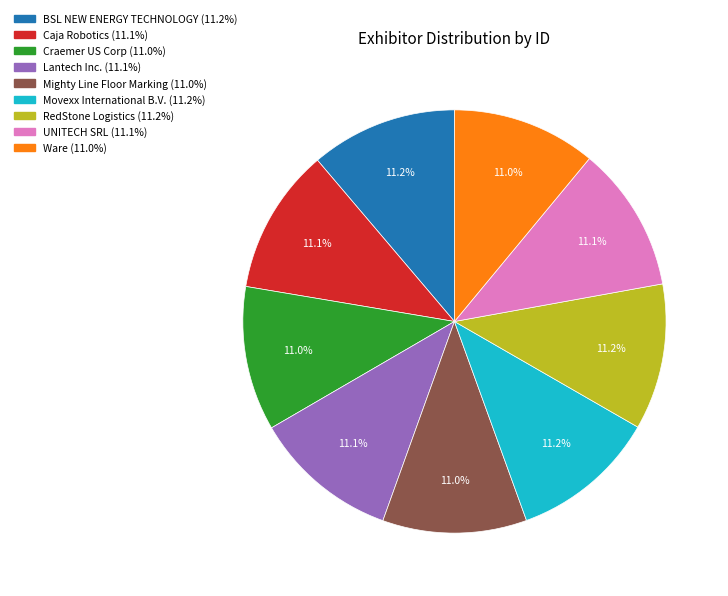

Do BSL NEW ENERGY TECHNOLOGY and Mighty Line Floor Marking together represent more than half of the pie?

No